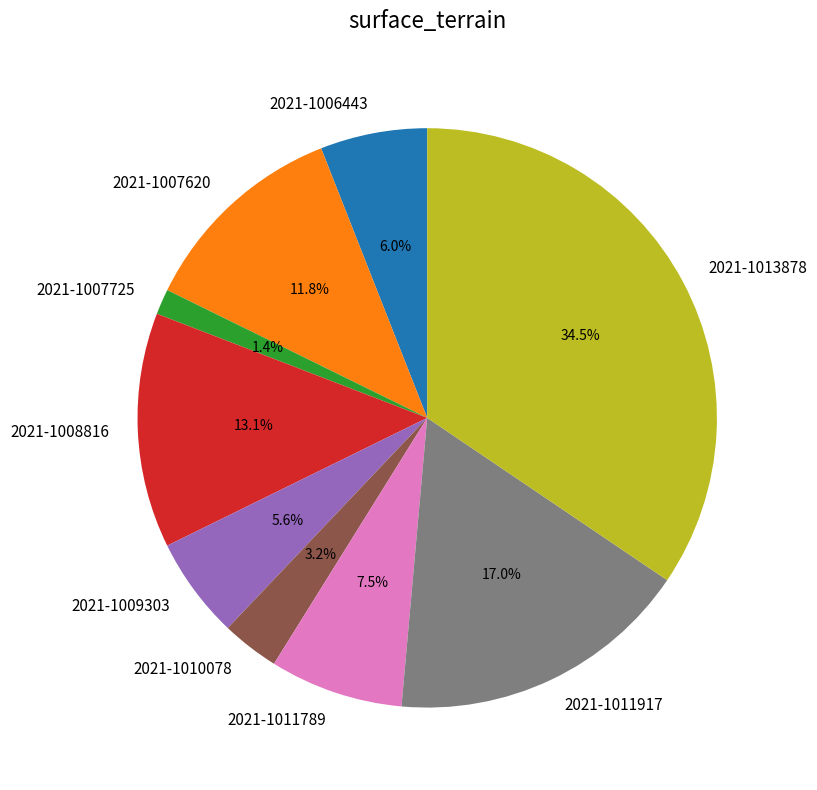

How many slices are in this pie chart?

9